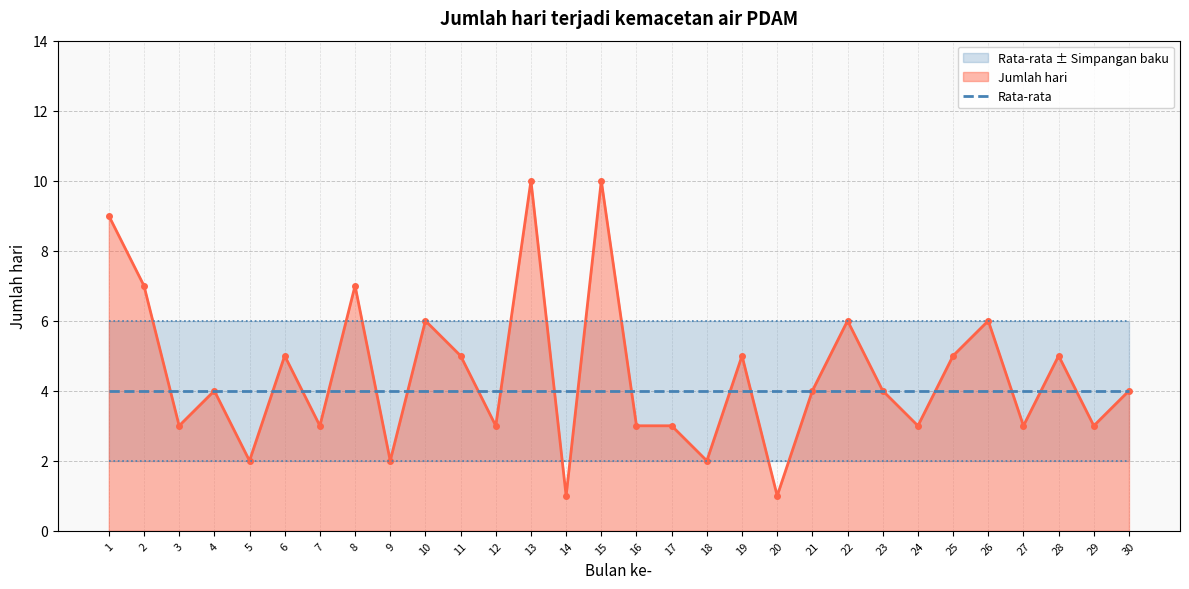

True or false: Rata-rata and Jumlah hari cross at least once.

True